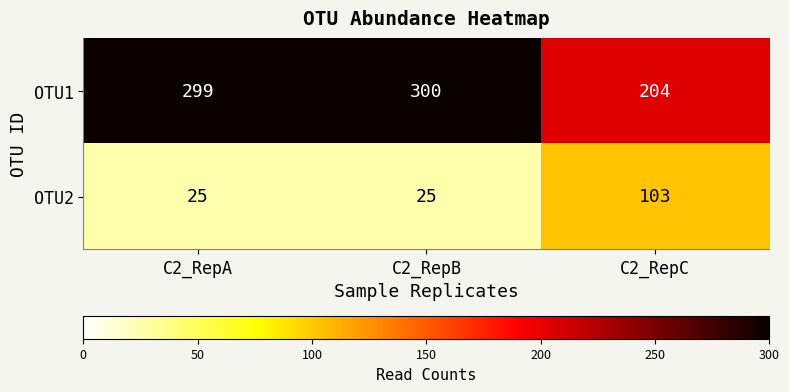

Reading left to right, what are all the values shown in this chart?

OTU1: C2_RepA=299	C2_RepB=300	C2_RepC=204
OTU2: C2_RepA=25	C2_RepB=25	C2_RepC=103